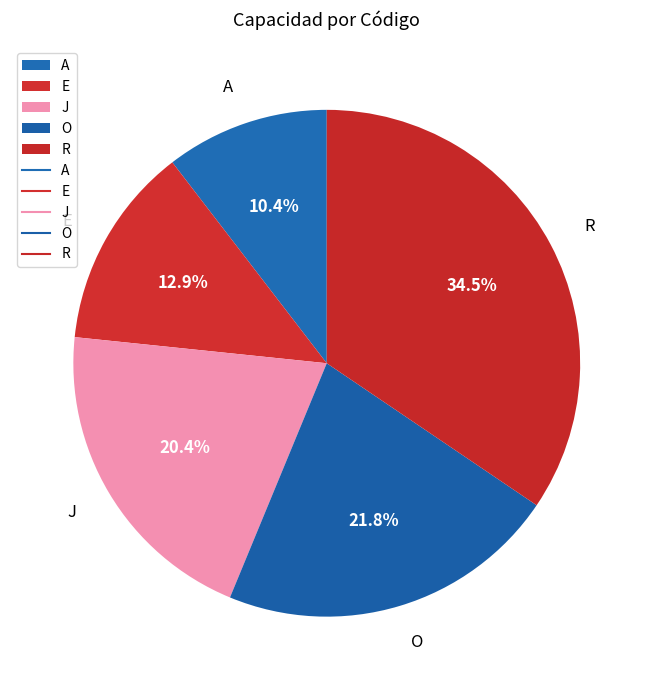

To the nearest percent, what is the difference between the E and R slice percentages?

22%